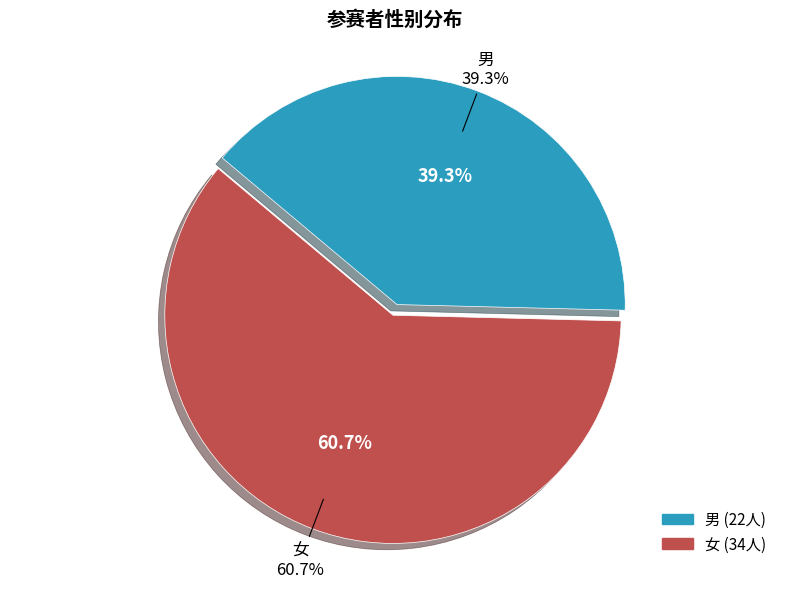

Which category has the smallest portion of the pie?

男